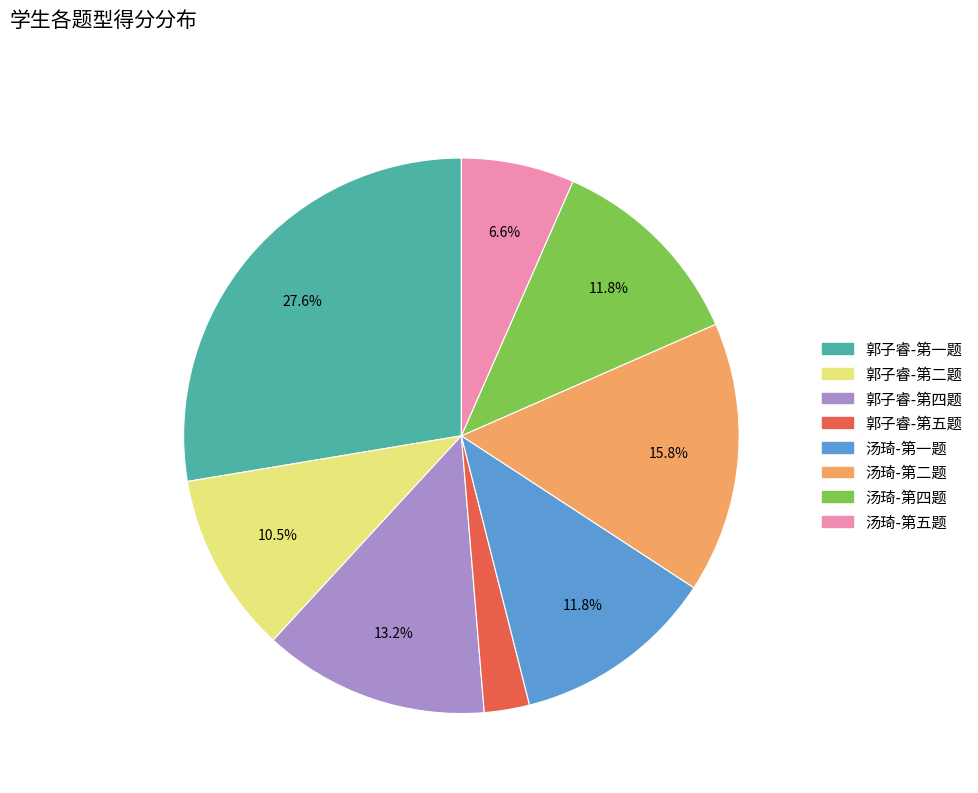

How many segments does this pie chart have?

8